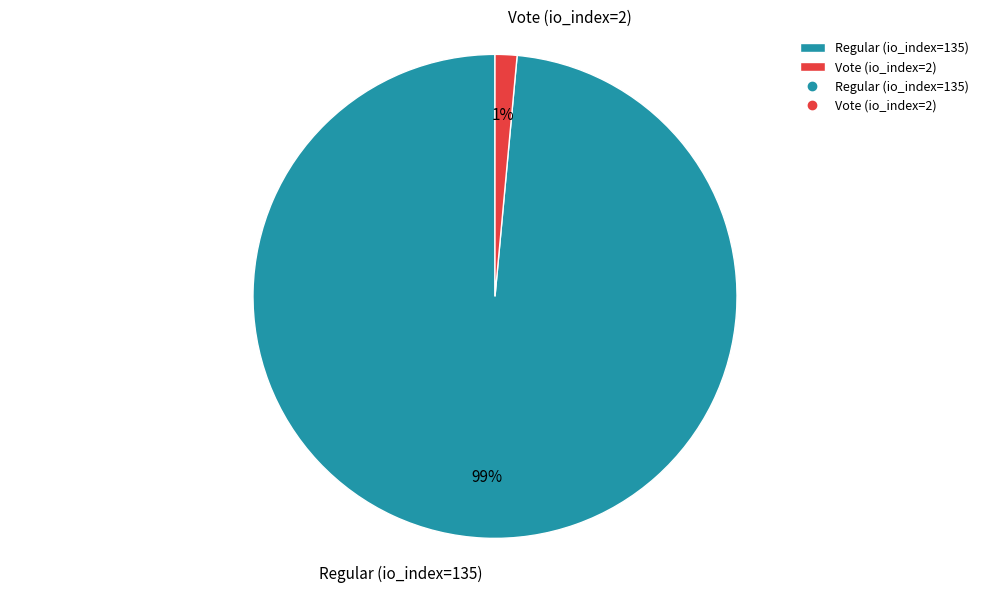

Which has a higher value, Vote (io_index=2) or Regular (io_index=135)?

Regular (io_index=135)